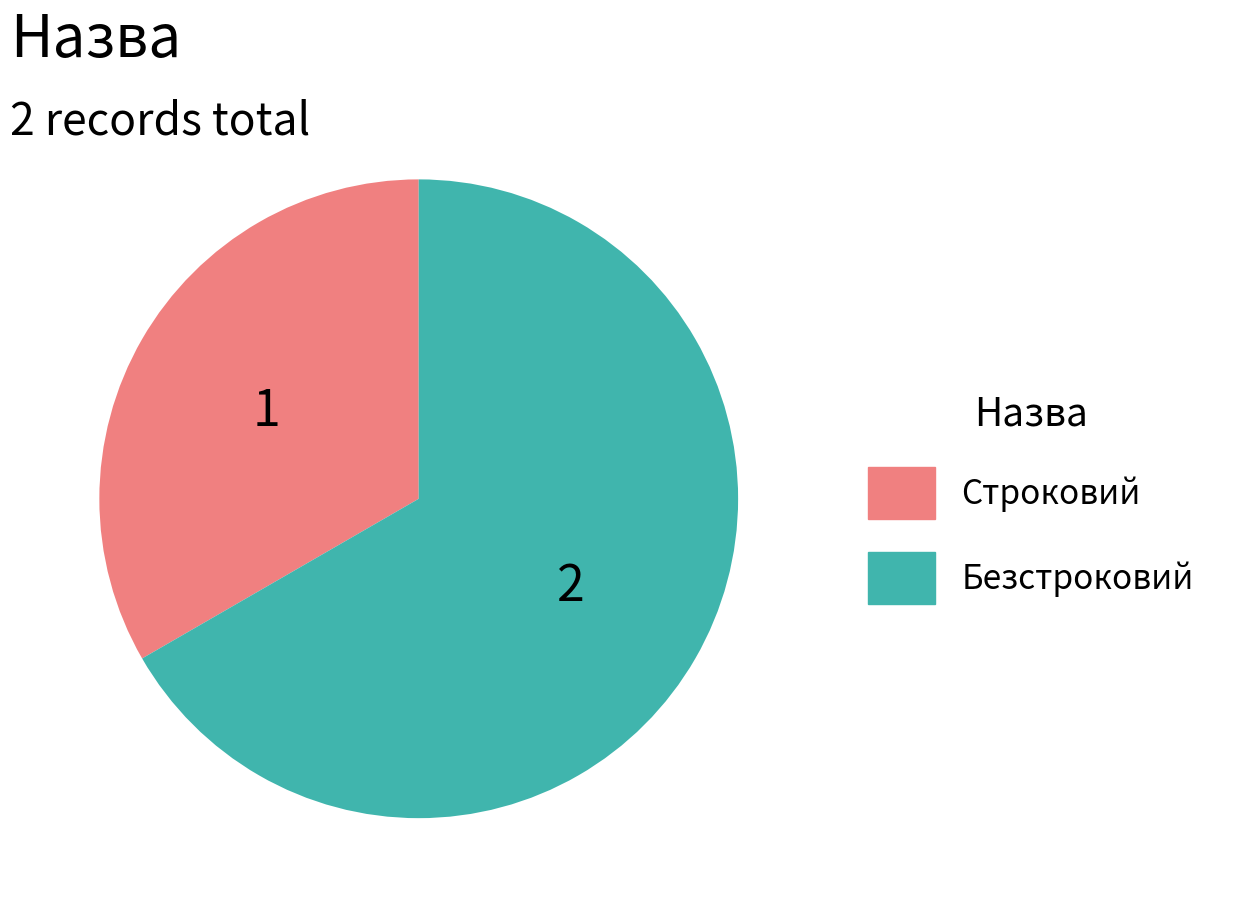

True or false: Безстроковий accounts for 67% of the total.

True